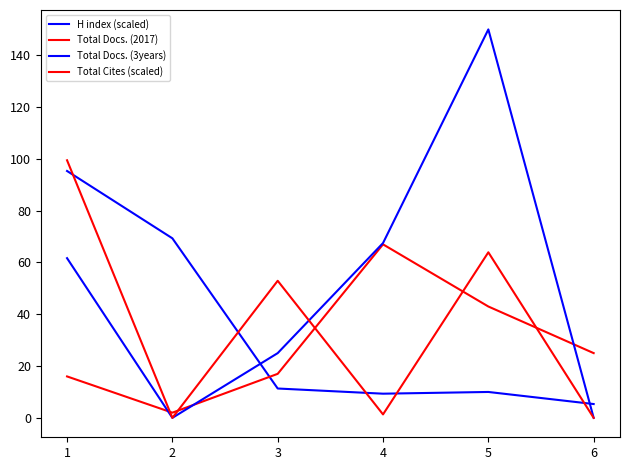

Does the chart display data point markers on the line(s)?

No